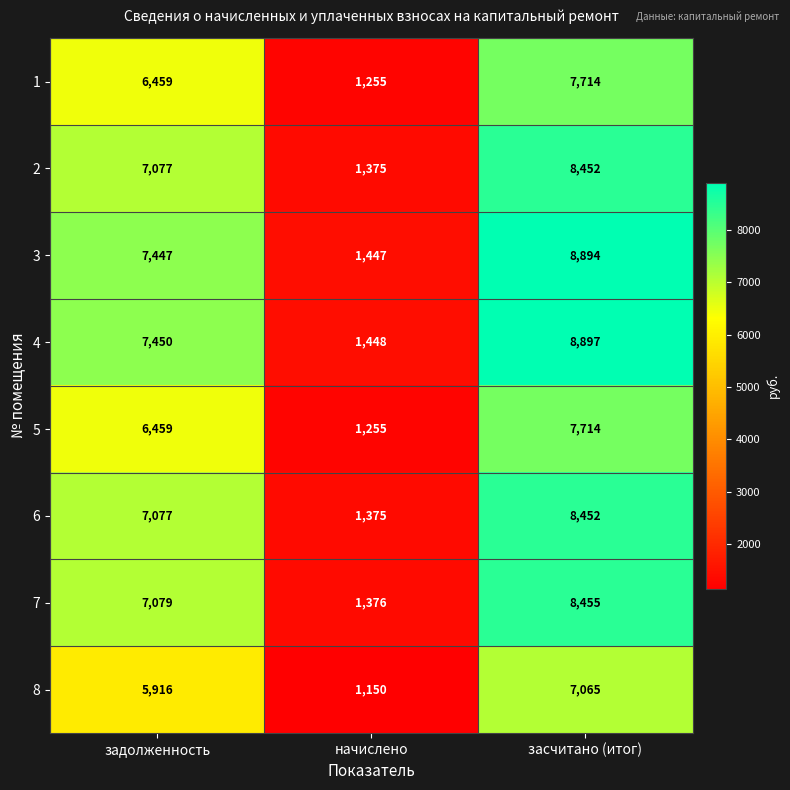

List the labels in order of 4 value, smallest first.

начислено, задолженность, засчитано (итог)